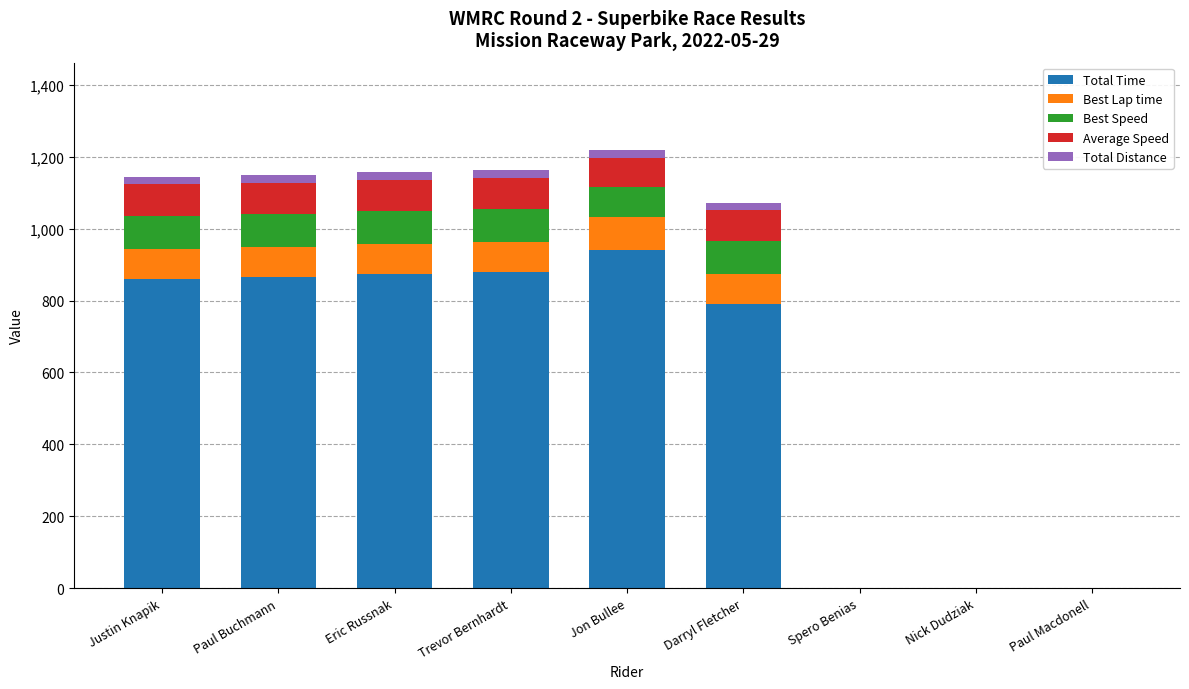

True or false: Total Time has a value of 940.6 at Jon Bullee.

True